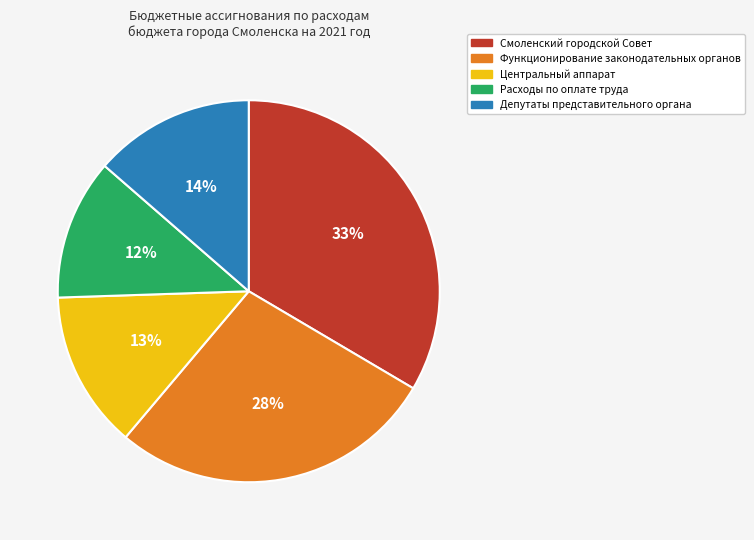

Does Расходы по оплате труда represent more than half of the total?

No